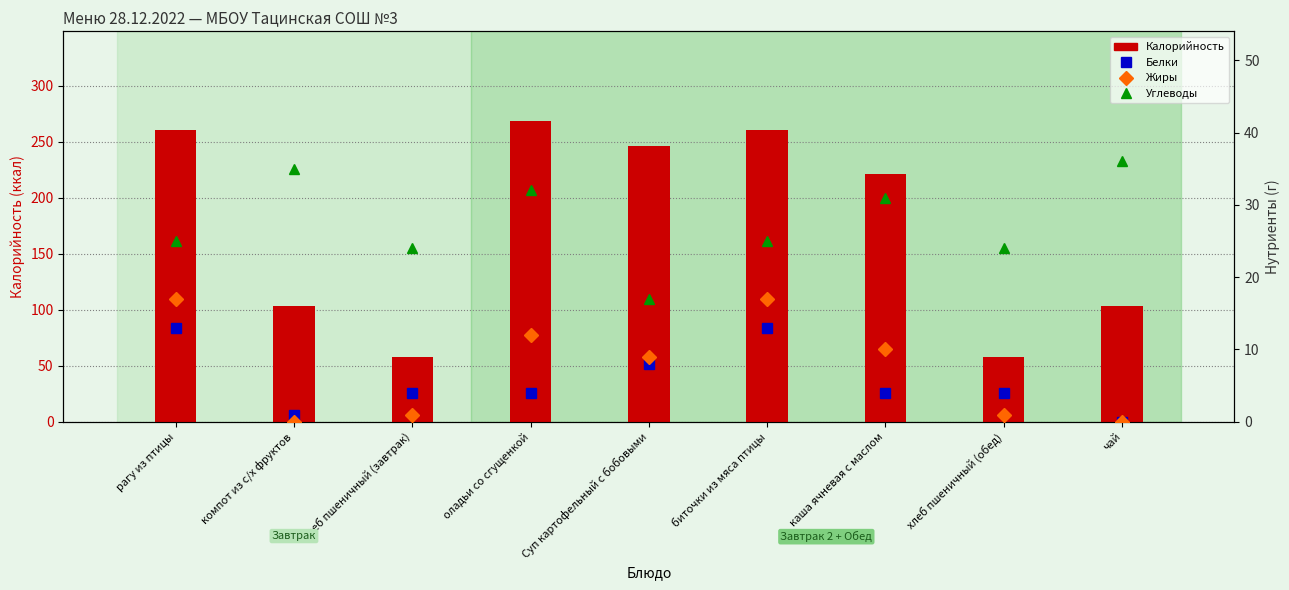

How many values in Белки are above zero?

8